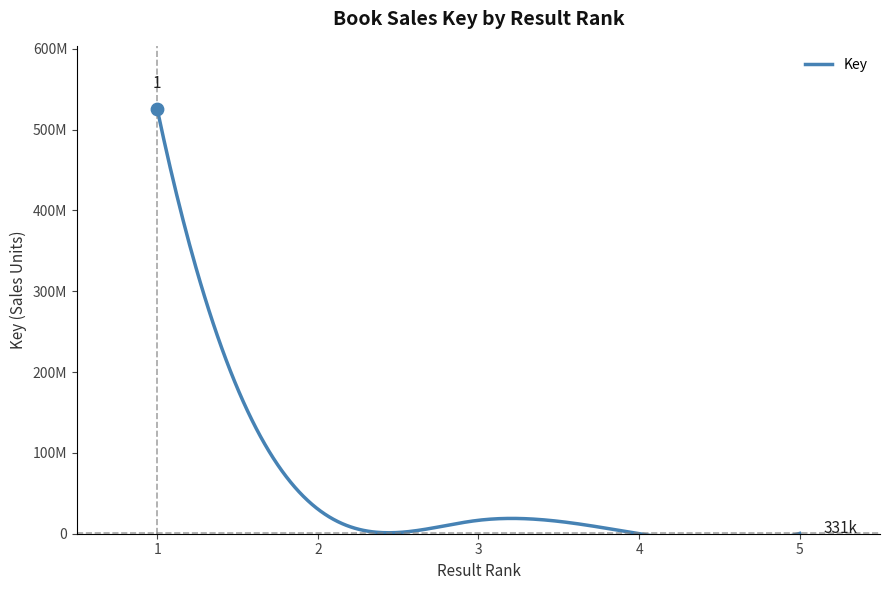

Approximately how many times larger is the value at 5 compared to 4?

55.2